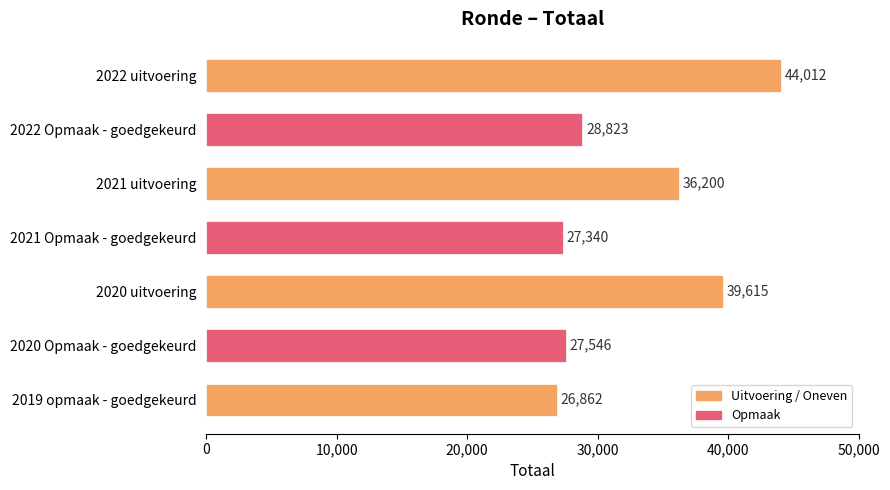

What is the sum of all values?

230398